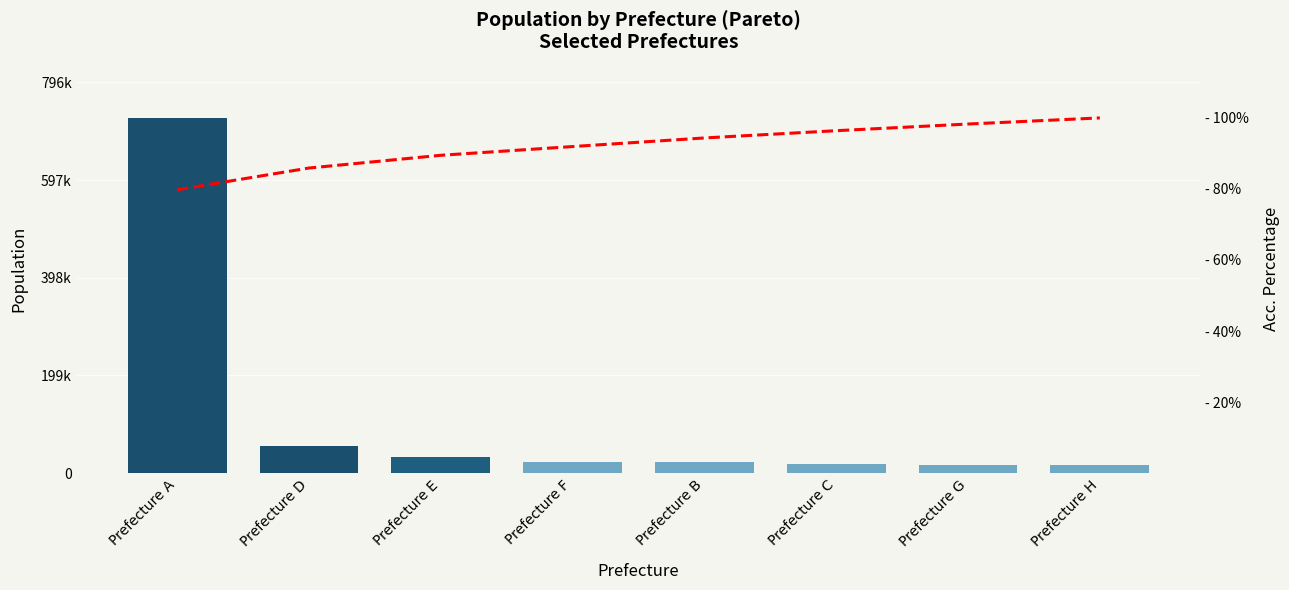

The Acc. Percentage series shows 96.4 at Prefecture C. True or false?

True